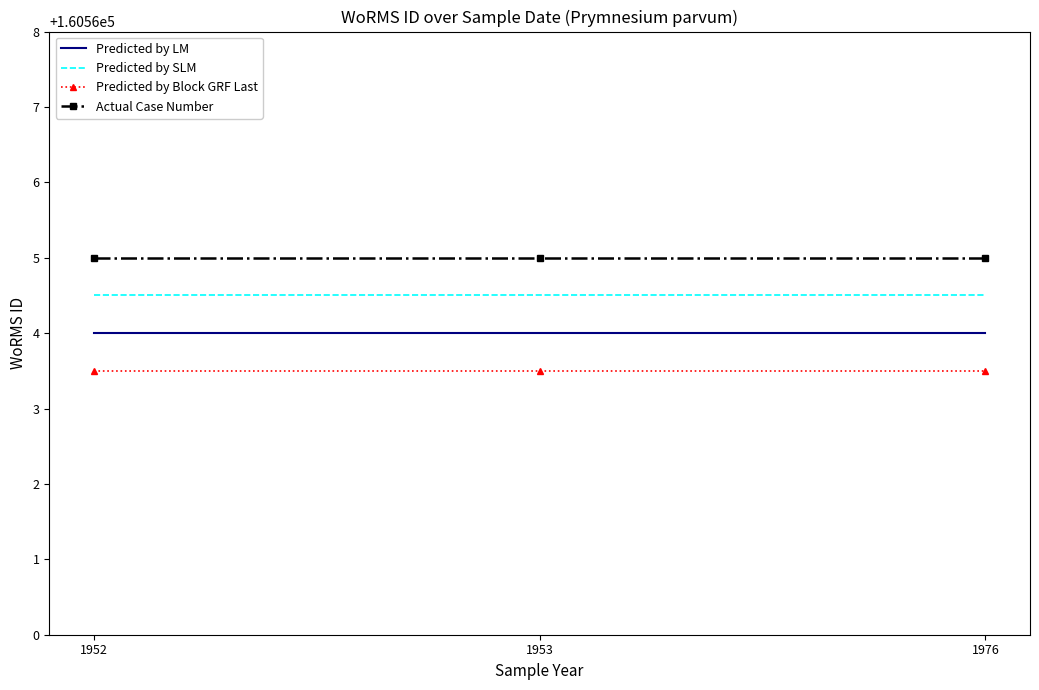

List the series in order of their peak value, lowest first.

Predicted by Block GRF Last, Predicted by LM, Predicted by SLM, Actual Case Number